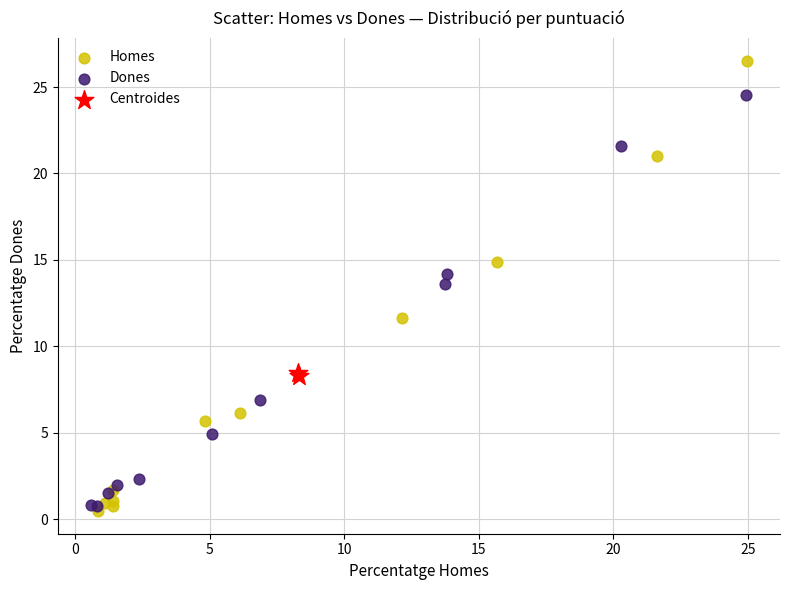

What are all the series names shown in the legend?

Homes, Dones, Centroides